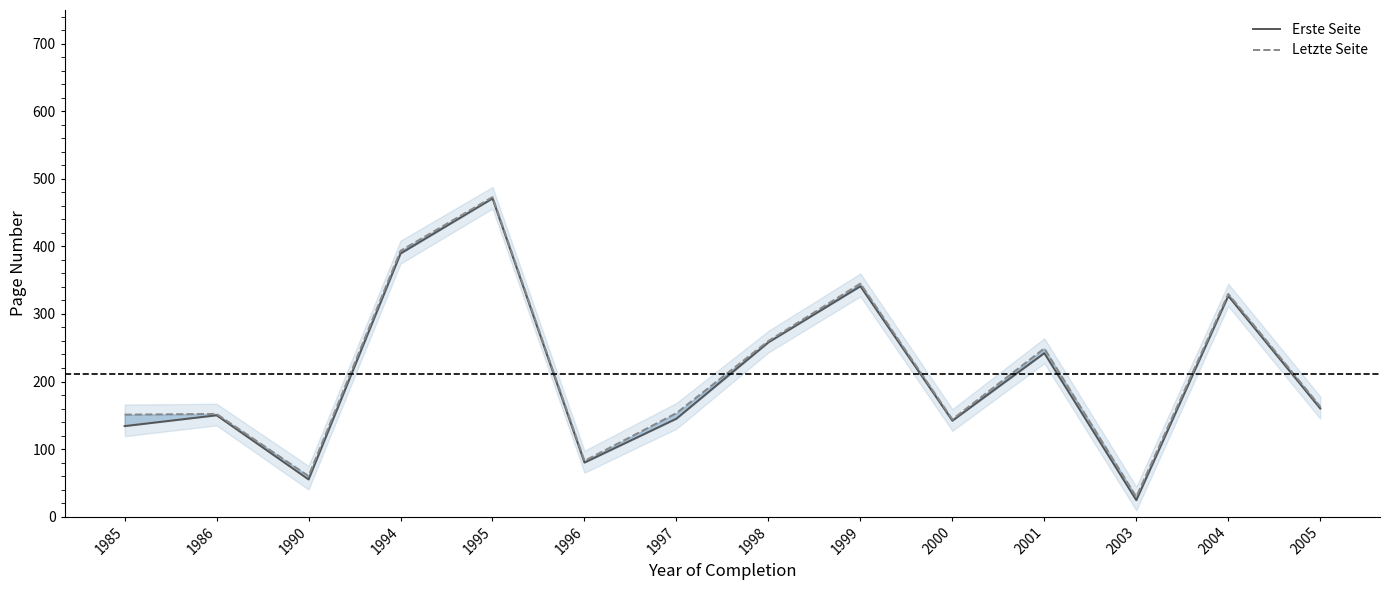

What is the maximum value for Letzte Seite?

473.0